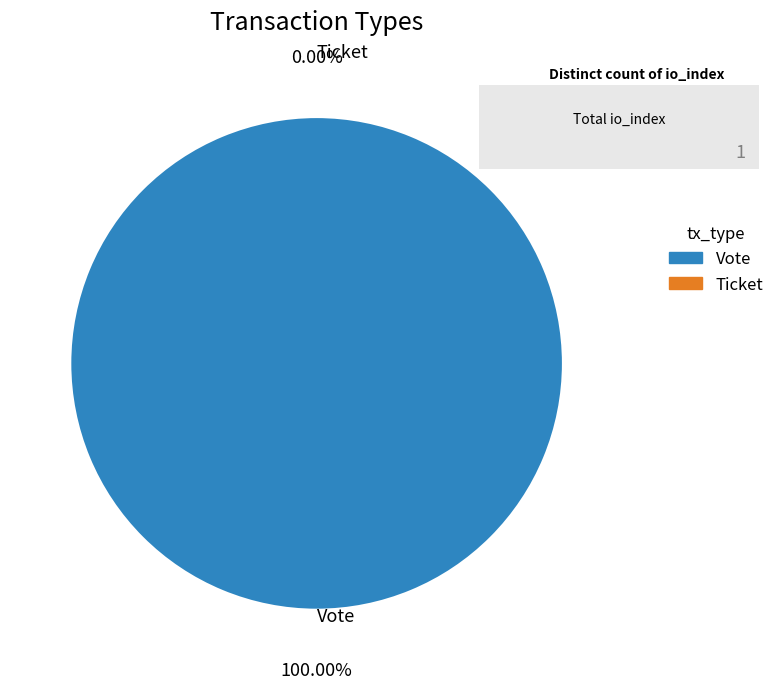

Which slice represents more than half of the pie?

Vote